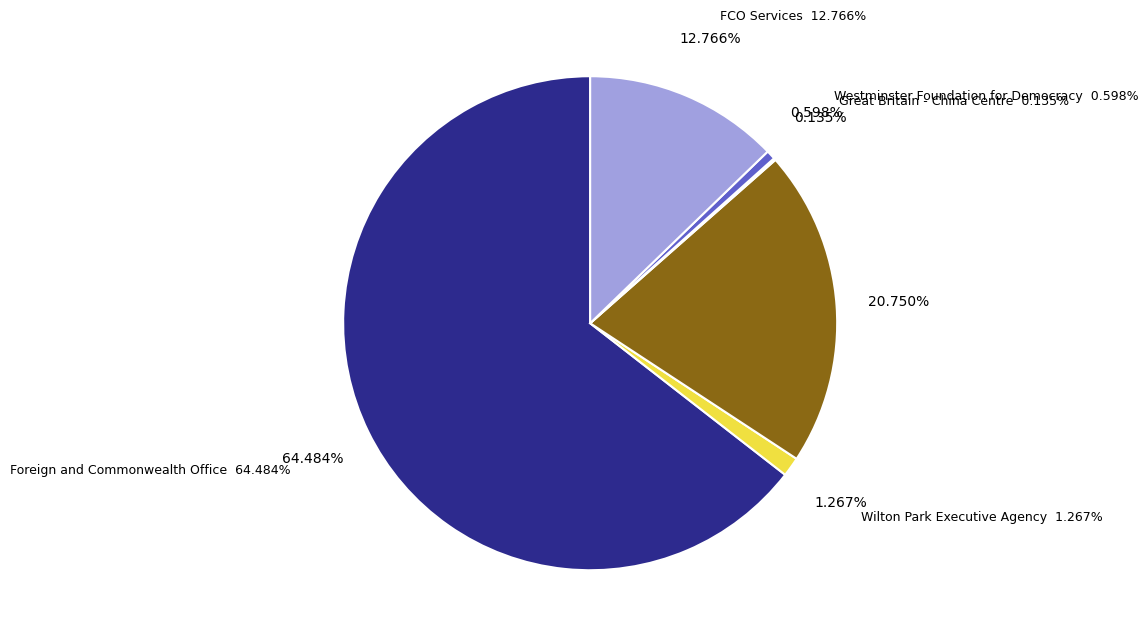

Rank the categories by value from highest to lowest.

Foreign and Commonwealth Office, British Council, FCO Services, Wilton Park Executive Agency, Westminster Foundation for Democracy, Great Britain - China Centre, Marshall Aid Commemoration Commission